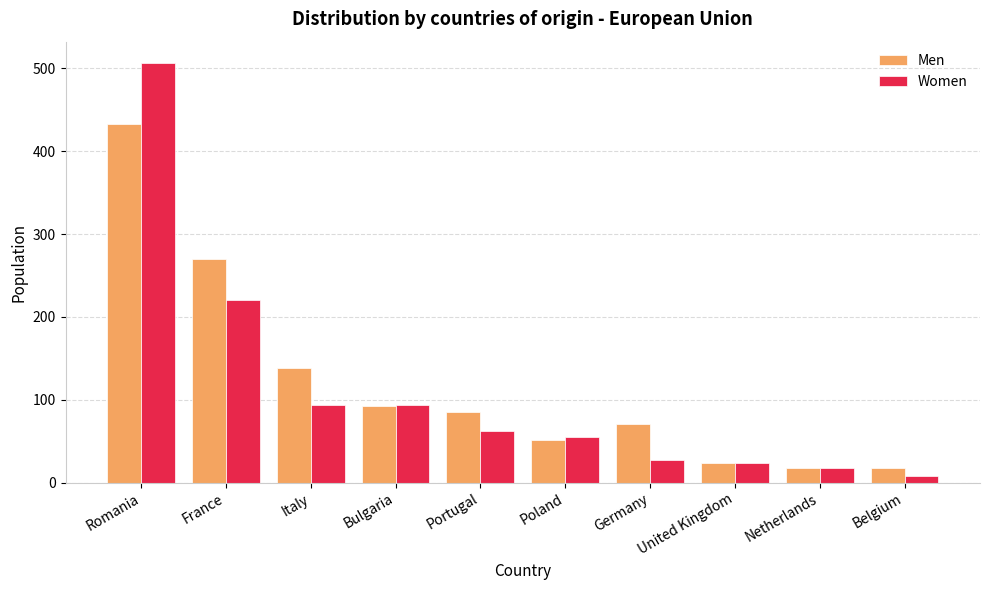

What is the maximum value shown in the chart?

507